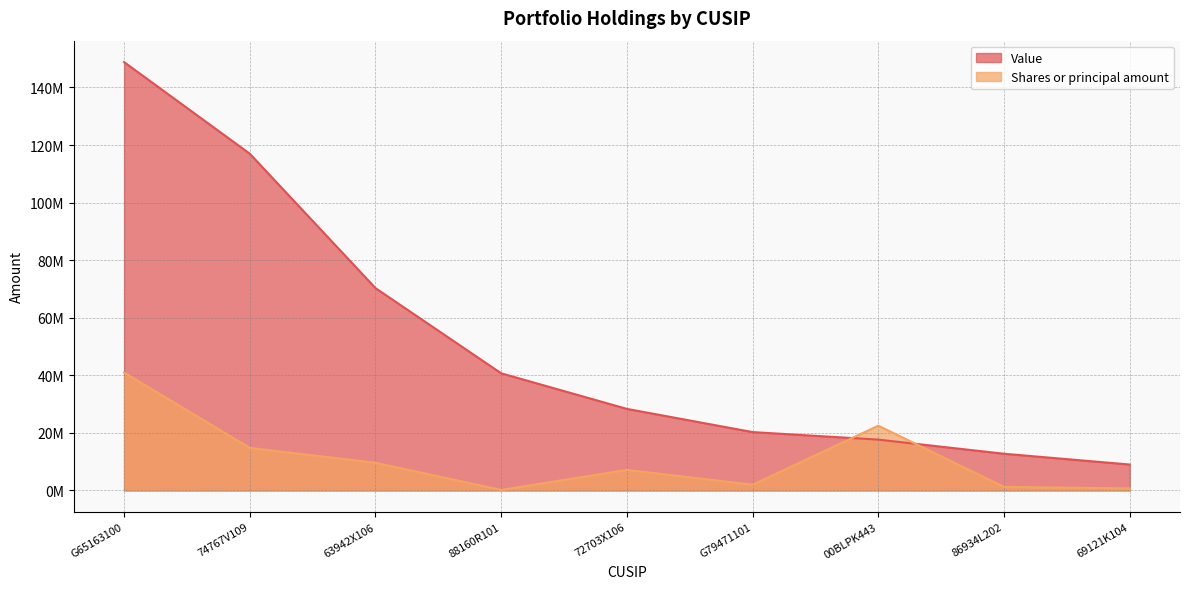

True or false: Value and Shares or principal amount cross at least once.

True